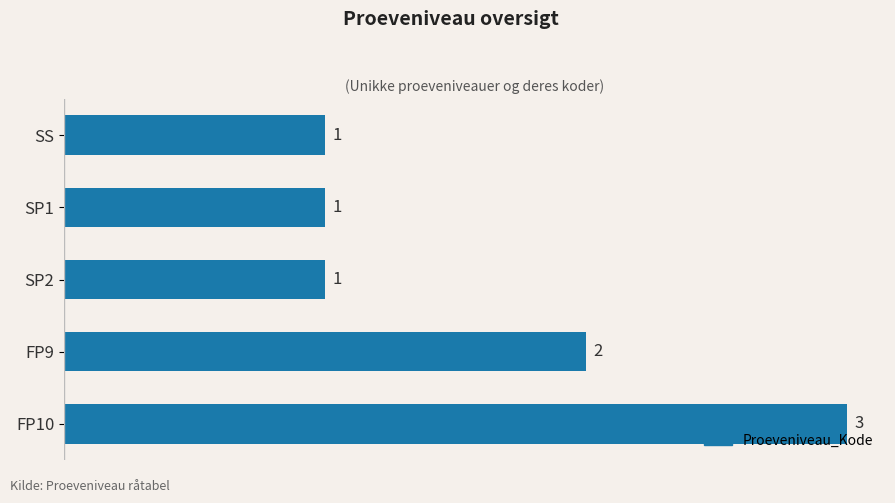

Reading bottom to top, what are all the values shown in this chart?

3	2	1	1	1